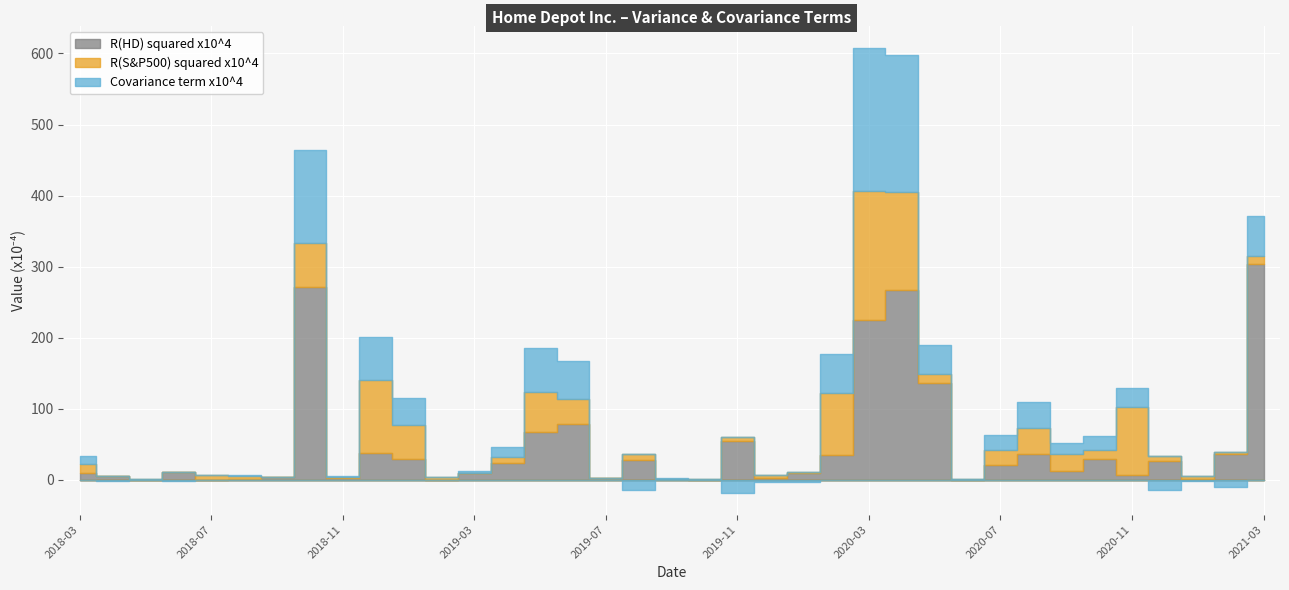

Rank the series by their maximum value, from highest to lowest.

R(HD) squared x10^4, Covariance term x10^4, R(S&P500) squared x10^4